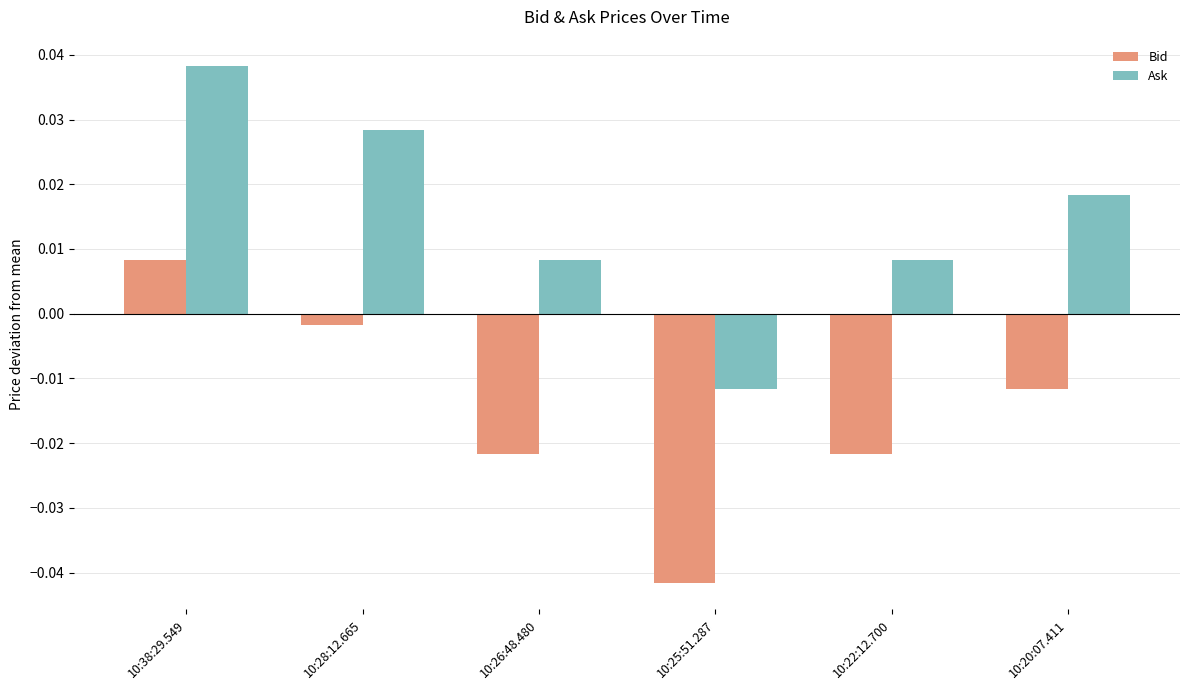

List the series in order of their peak value, lowest first.

Bid, Ask